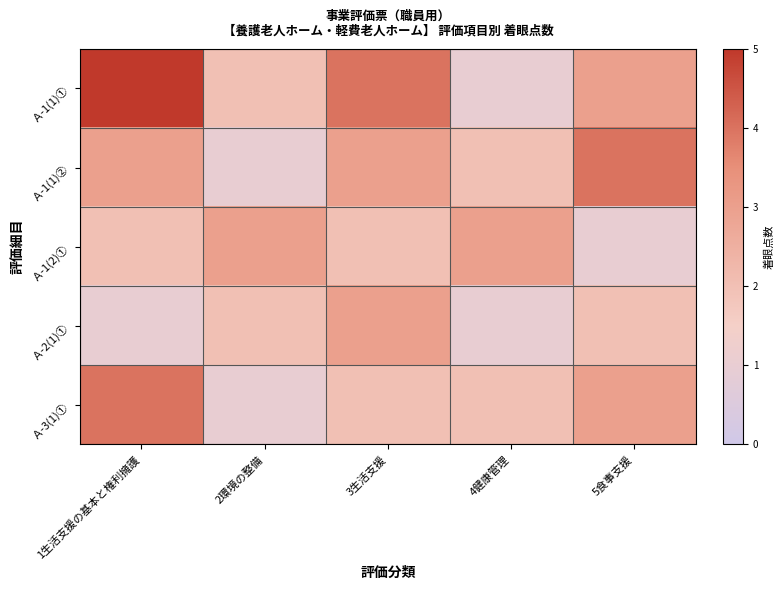

Rank the series at 2環境の整備 from highest to lowest value.

Ａ-1(2)①, Ａ-1(1)①, Ａ-2(1)①, Ａ-1(1)②, Ａ-3(1)①